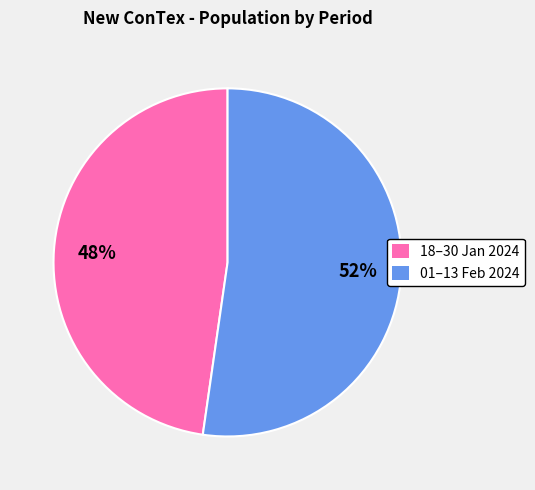

To the nearest percent, what percentage of the pie is 18–30 Jan 2024?

48%